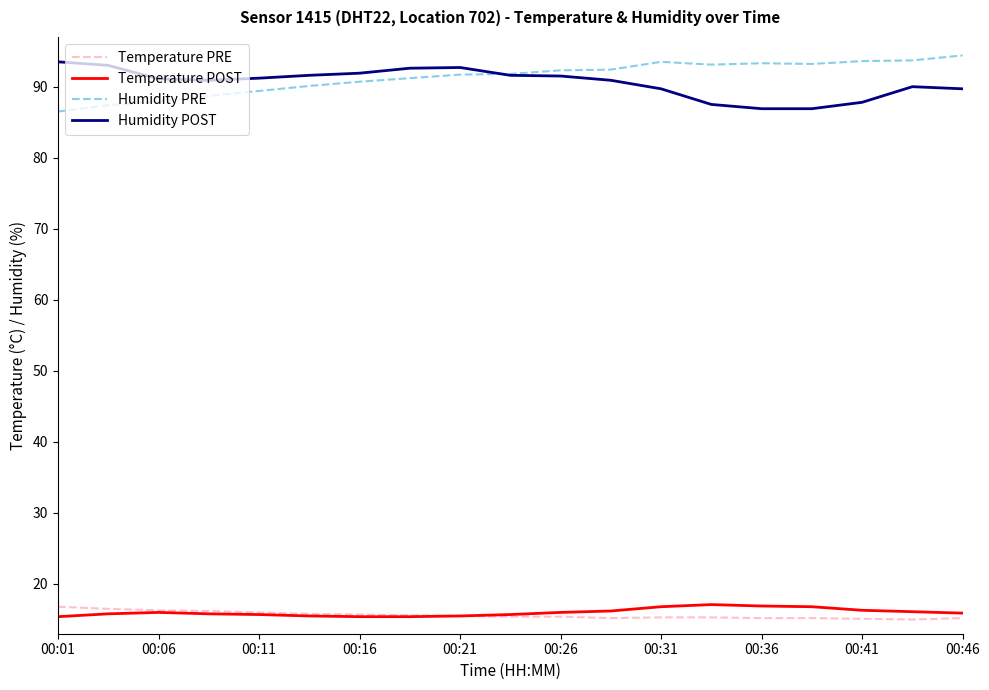

What is the greatest value displayed?

94.4